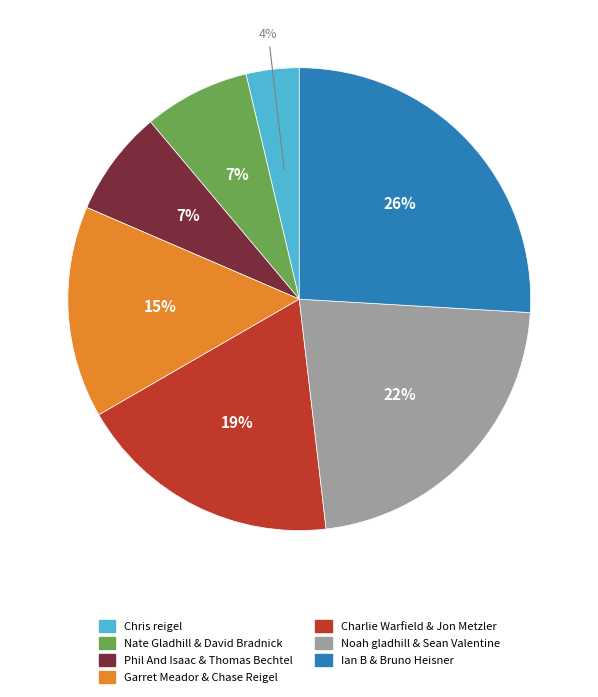

To the nearest percent, what percentage of the pie is Chris reigel?

4%